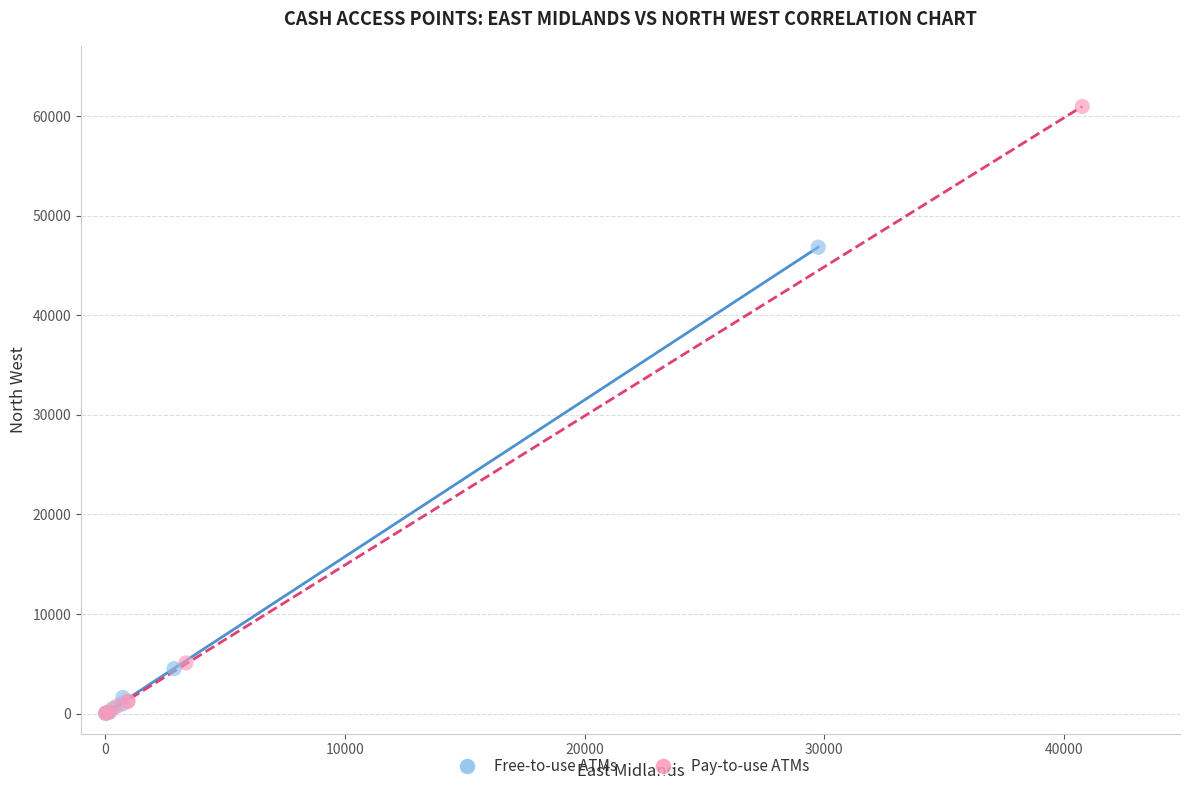

Which series reaches the maximum Y coordinate?

Pay-to-use ATMs